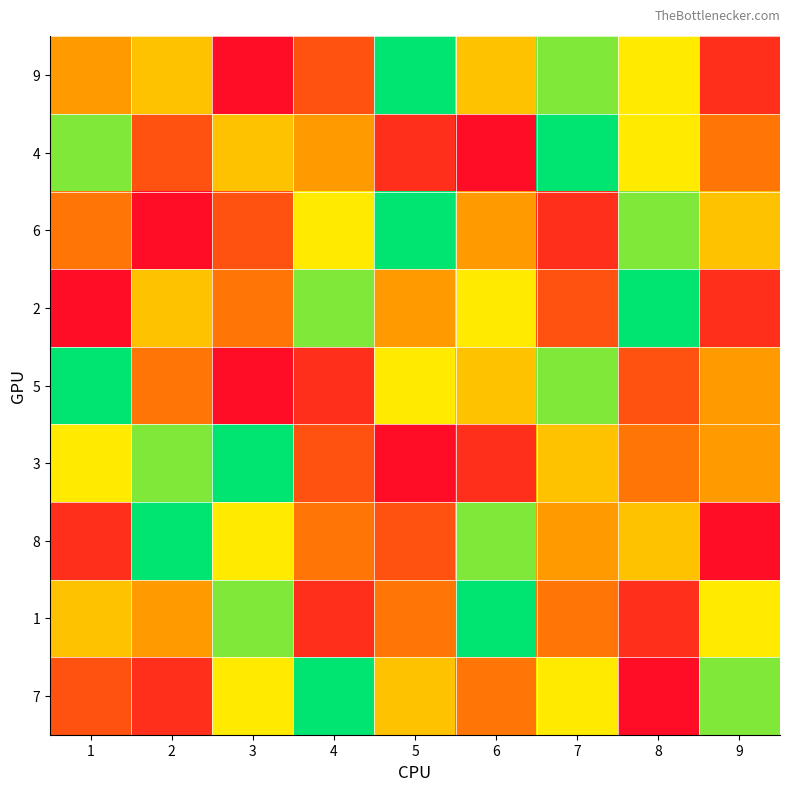

Between 7 and 8, which series saw the biggest shift?

6